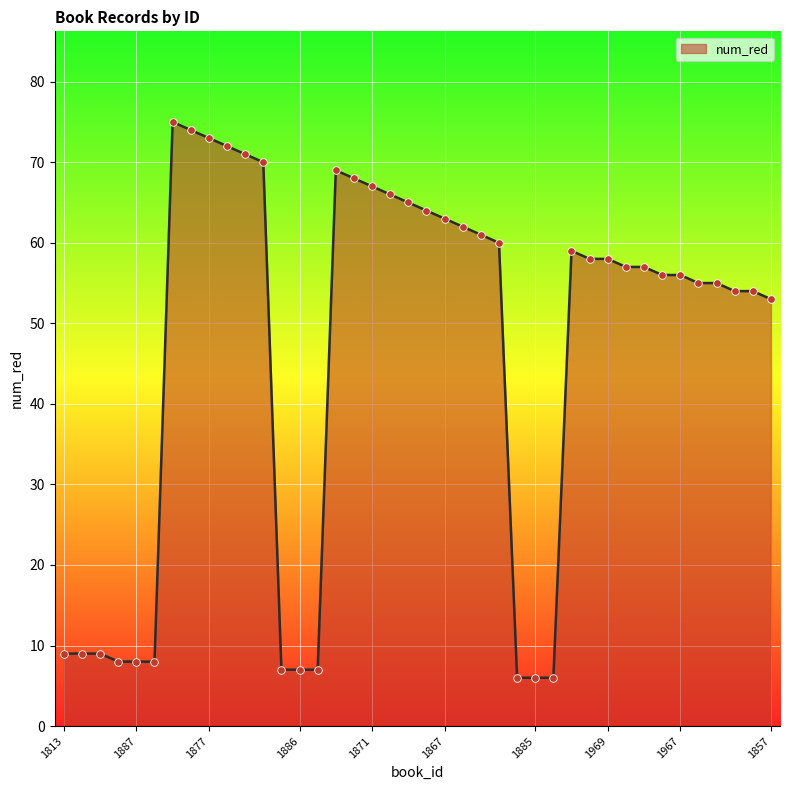

What is the difference between the maximum and minimum values?

69